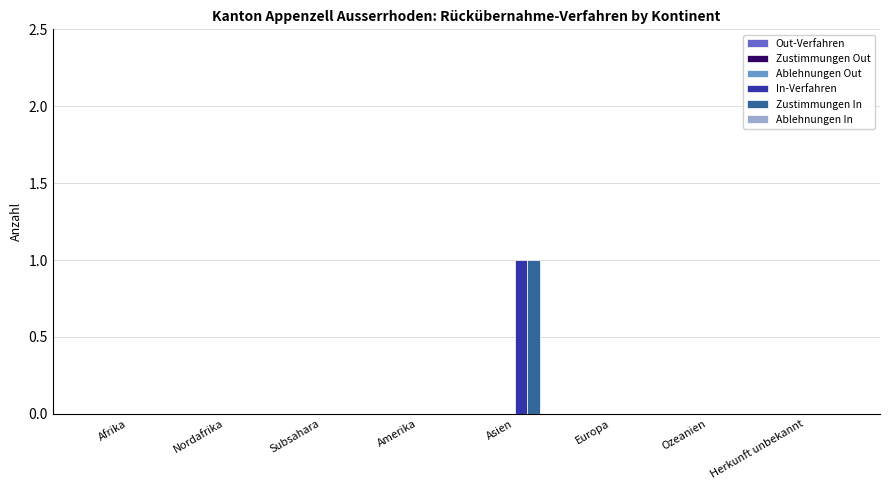

Reading left to right, what are all the values shown in this chart?

In-Verfahren: Afrika=0	Nordafrika=0	Subsahara=0	Amerika=0	Asien=1	Europa=0	Ozeanien=0	Herkunft unbekannt=0
Zustimmungen In: Afrika=0	Nordafrika=0	Subsahara=0	Amerika=0	Asien=1	Europa=0	Ozeanien=0	Herkunft unbekannt=0